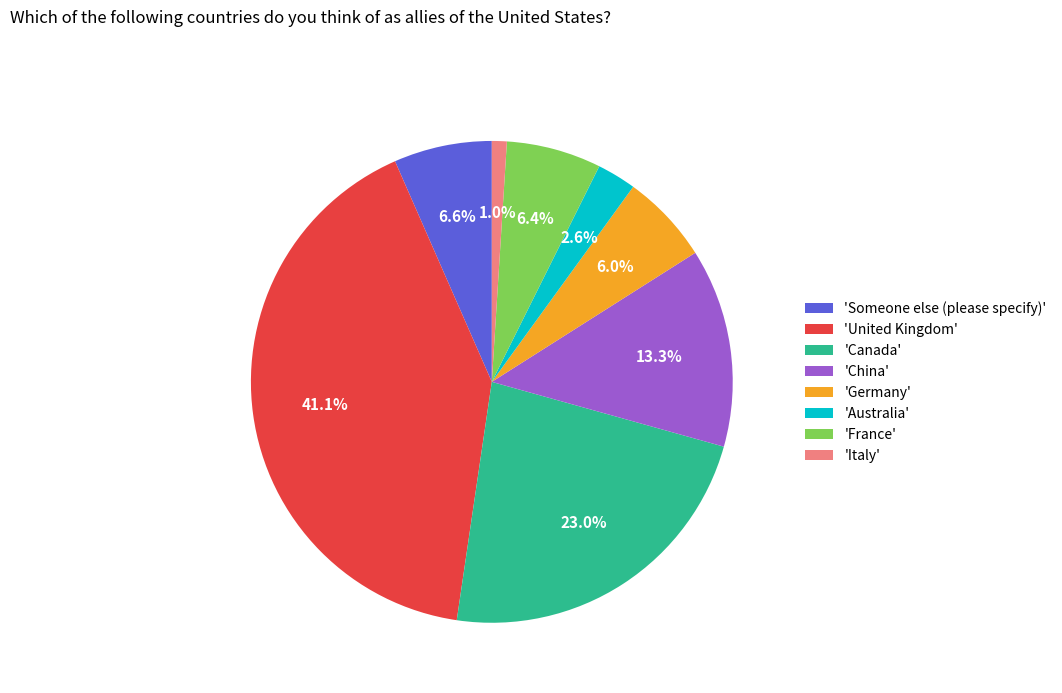

Between 'Australia' and 'Germany', which is larger?

'Germany'